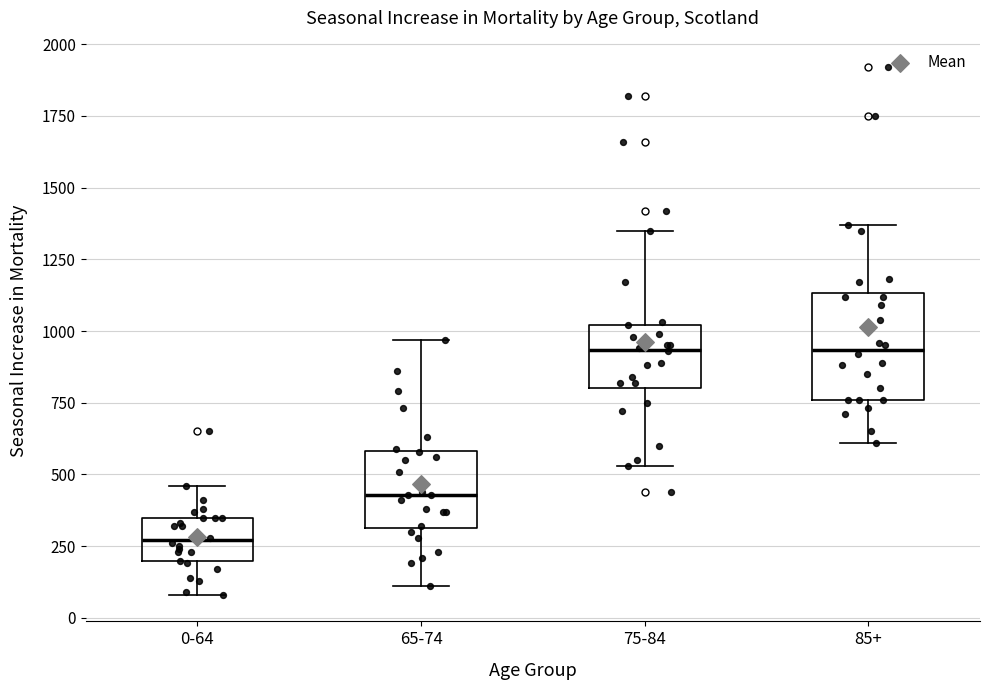

Reading left to right, transcribe this box plot: for each box, give where its median line is, the range the box spans, and where its two whiskers end, as read against the y-axis. The values are not printed on the chart, so give them approximately, as read against the axis.

0-64: median 250, box 200 to 350, whiskers 100 to 450
65-74: median 450, box 300 to 600, whiskers 100 to 950
75-84: median 950, box 800 to 1000, whiskers 550 to 1350
85+: median 950, box 750 to 1150, whiskers 600 to 1350